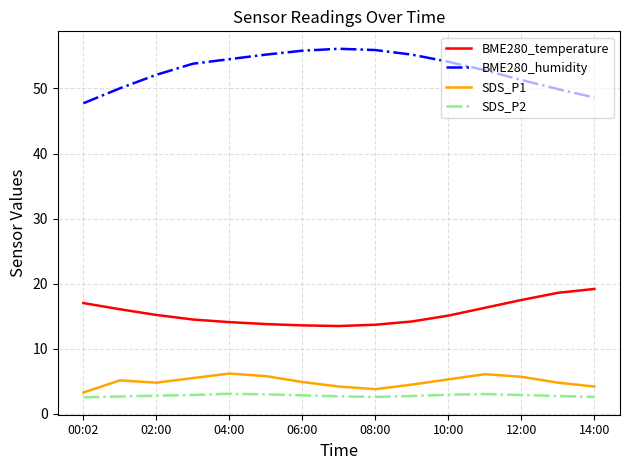

Which series has the largest total across all categories?

BME280_humidity